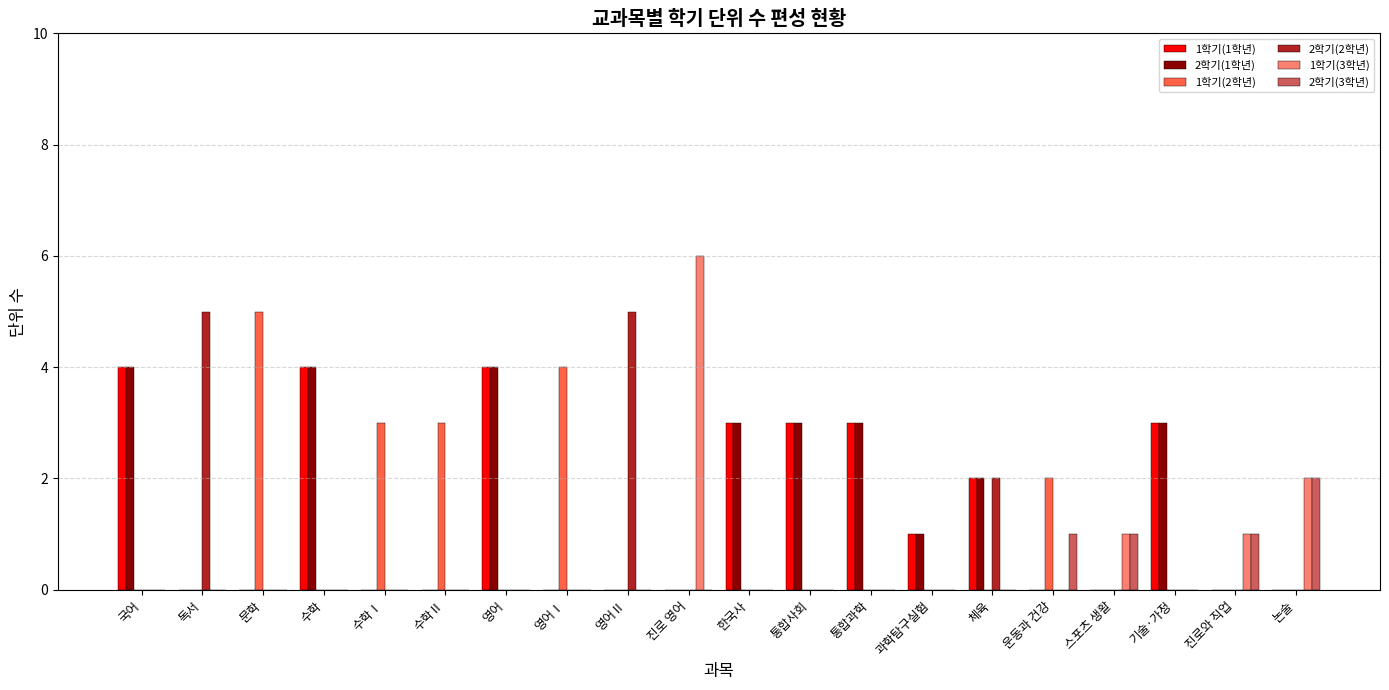

What is the maximum value shown in the chart?

6